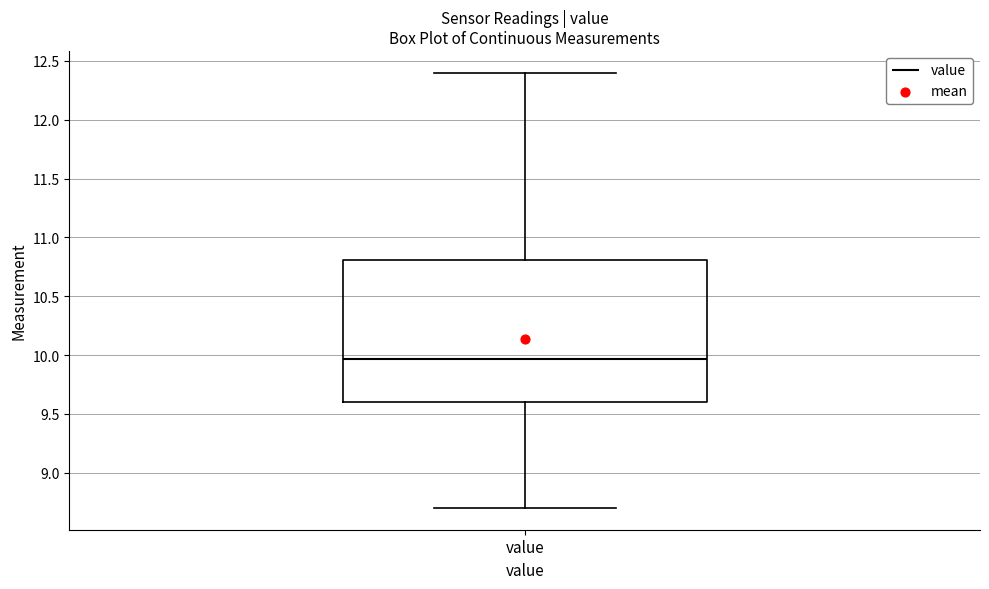

Read this box plot against the y-axis: the position of the median line, the range covered by the box, and the ends of both whiskers. The values are not printed on the chart, so give them approximately, as read against the axis.

median 9.95, box 9.60 to 10.80, whiskers 8.70 to 12.40